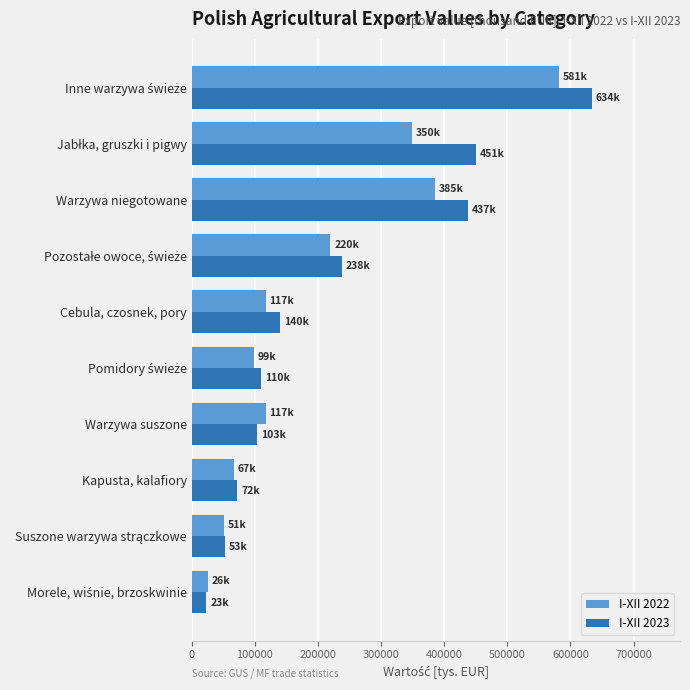

What is the minimum value for I-XII 2023?

23245.2